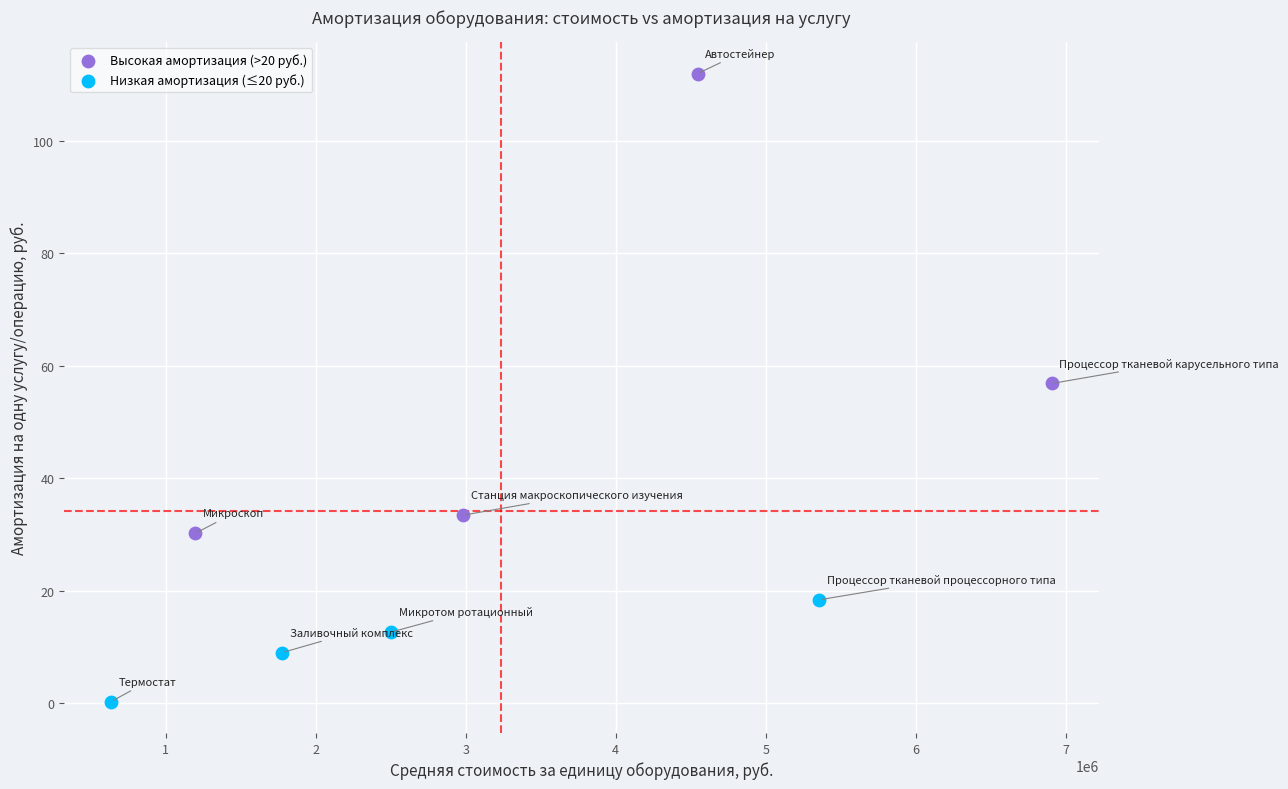

Which series contains the lowest Y value?

Низкая амортизация (≤20 руб.)